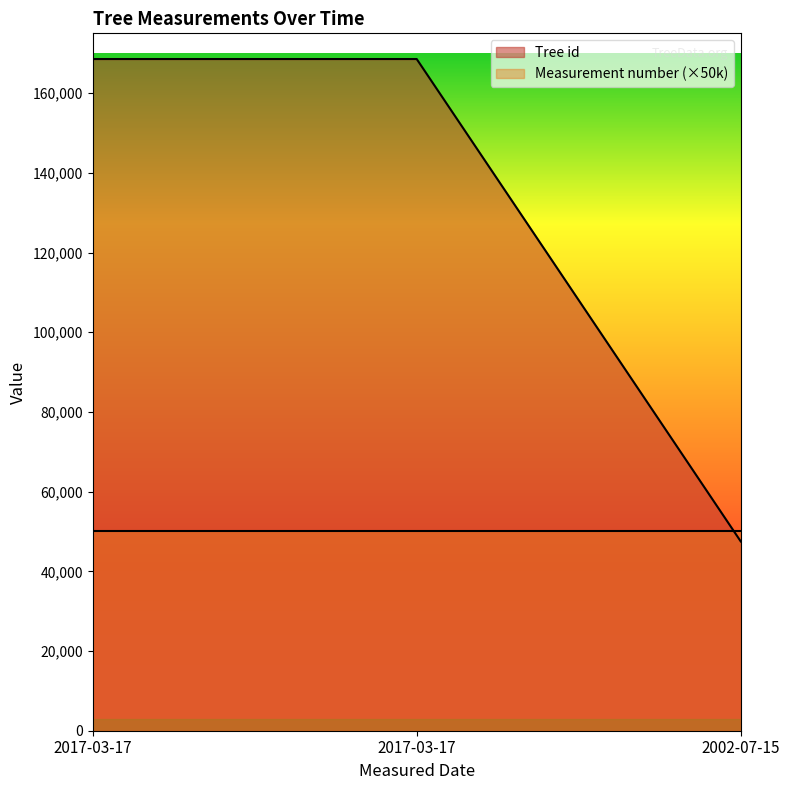

List the labels in order of value, smallest first.

2002-07-15, 2017-03-17, 2017-03-17